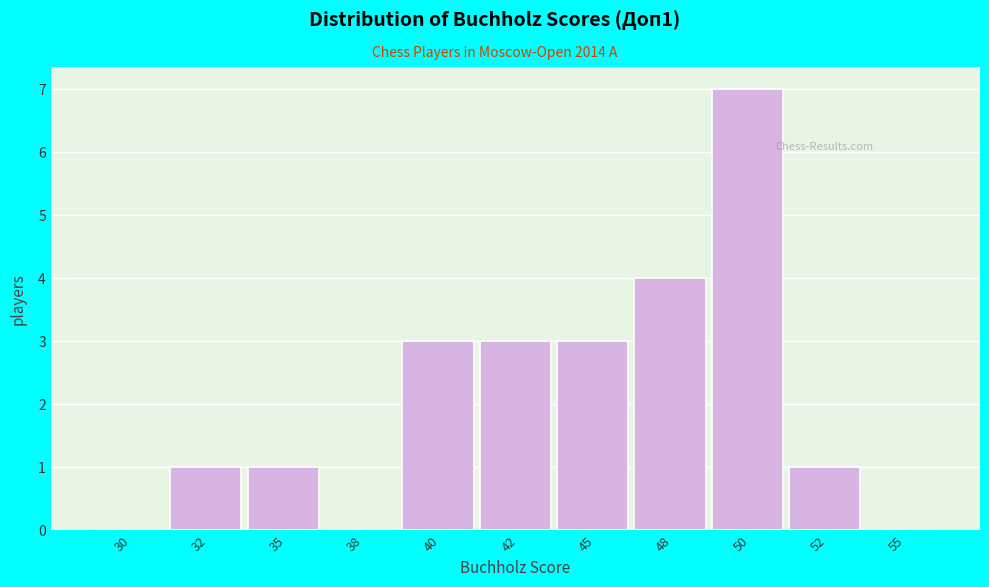

Reading right to left, transcribe all the data shown in this chart.

55=0	52=1	50=7	48=4	45=3	42=3	40=3	38=0	35=1	32=1	30=0